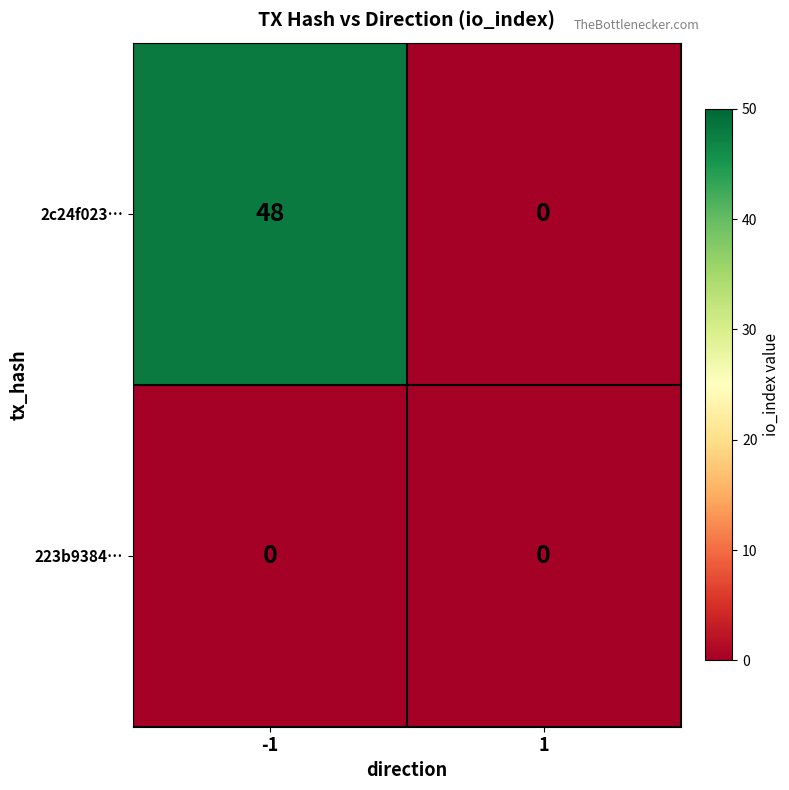

At which category is the sum across all series the highest?

-1